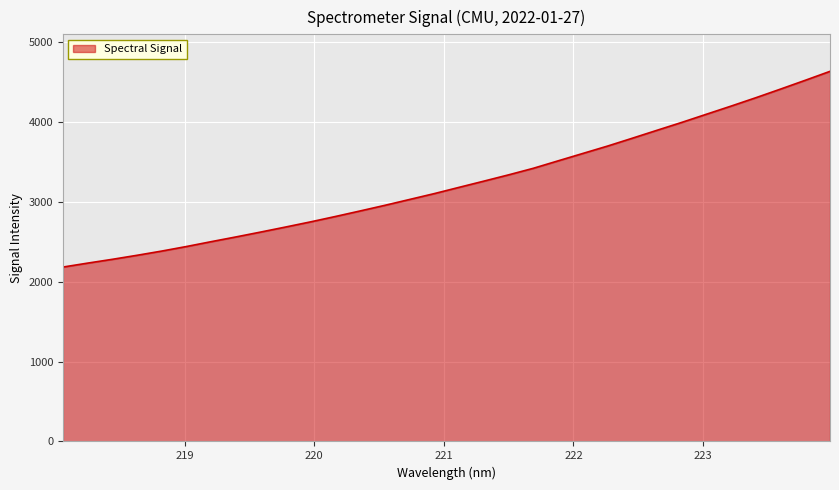

What is the maximum value shown in the chart?

4632.1